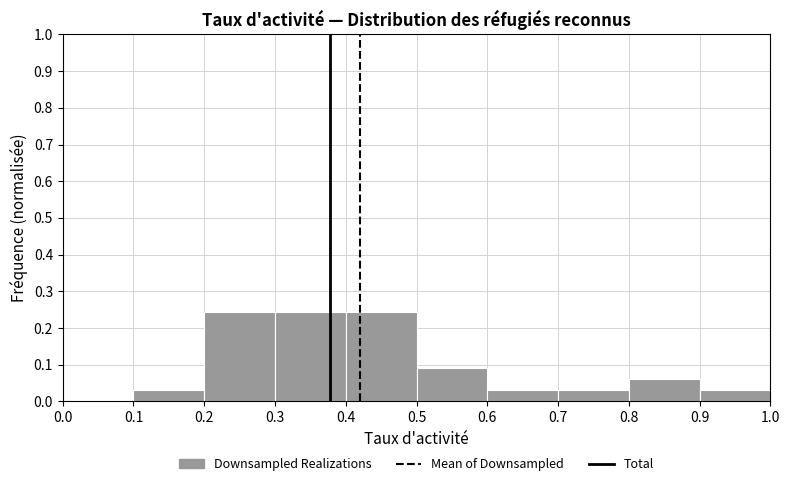

Reading left to right, list every bar in this chart as the range it spans on the x-axis followed by its height. The values are not printed on the chart, so give them approximately, as read against the axis.

0.0 to 0.1: 0
0.1 to 0.2: 0.03
0.2 to 0.3: 0.24
0.3 to 0.4: 0.24
0.4 to 0.5: 0.24
0.5 to 0.6: 0.09
0.6 to 0.7: 0.03
0.7 to 0.8: 0.03
0.8 to 0.9: 0.06
0.9 to 1.0: 0.03